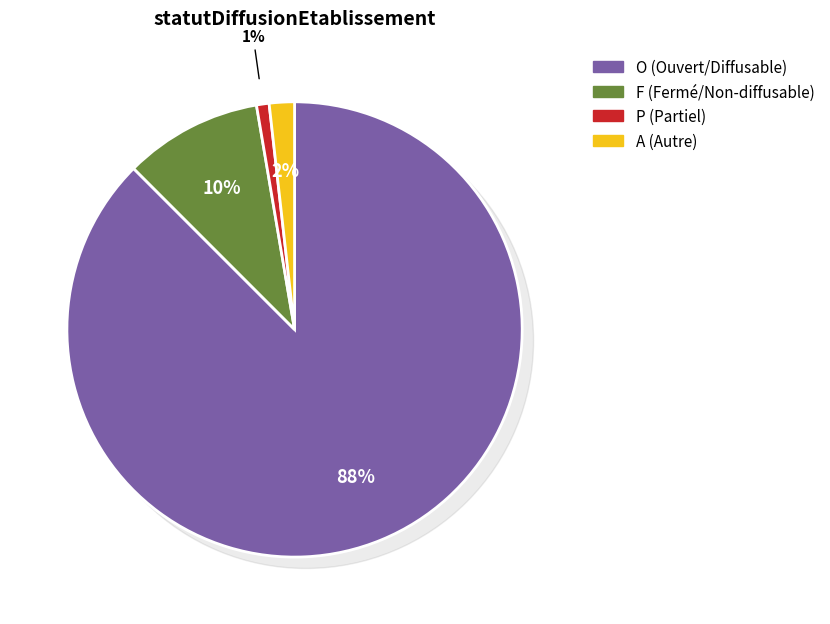

Does P represent more than half of the total?

No